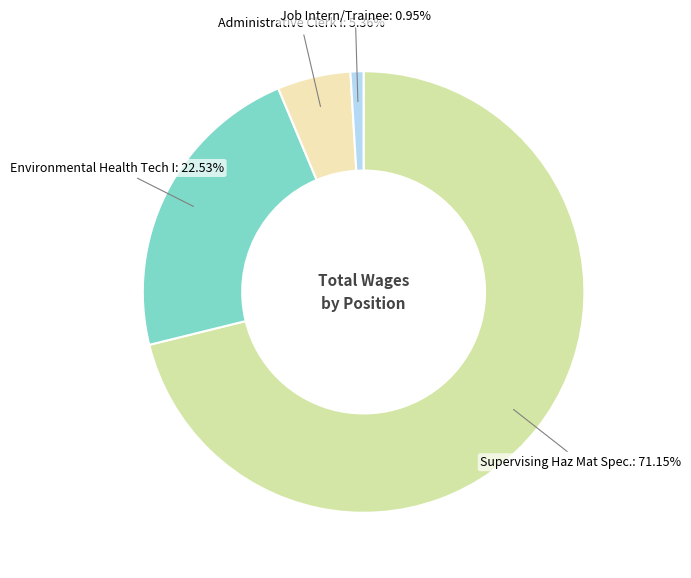

Rank the categories by value from highest to lowest.

Supervising Haz Mat Spec., Environmental Health Tech I, Administrative Clerk I, Job Intern/Trainee